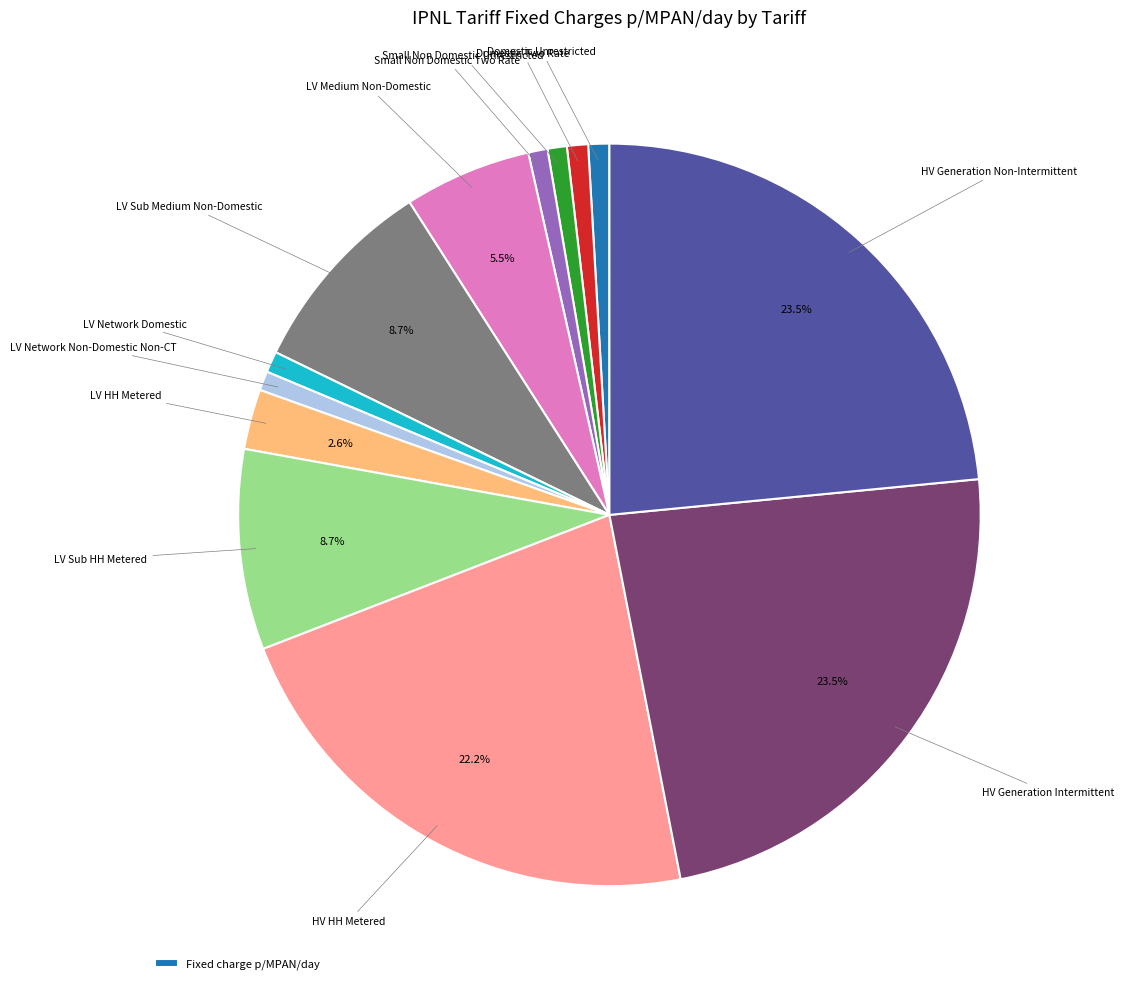

To the nearest percent, what is the average slice percentage?

8%